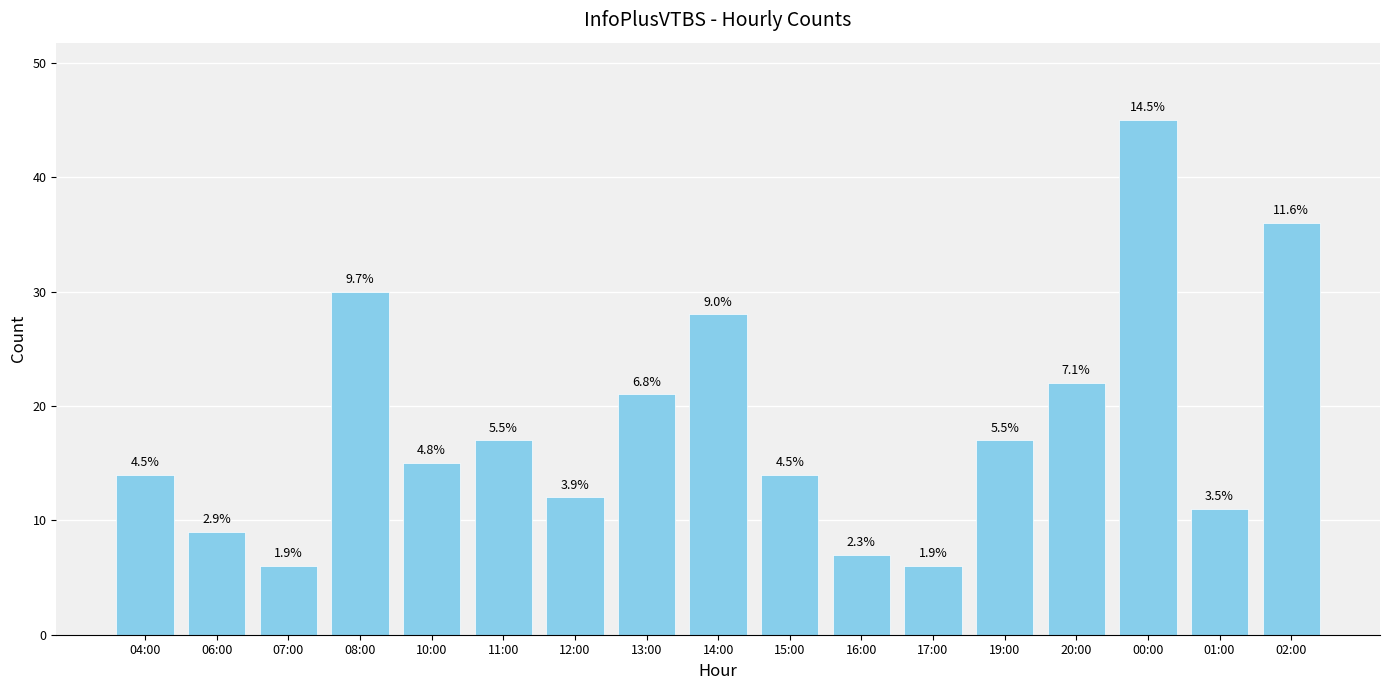

Does the chart contain any negative values?

No